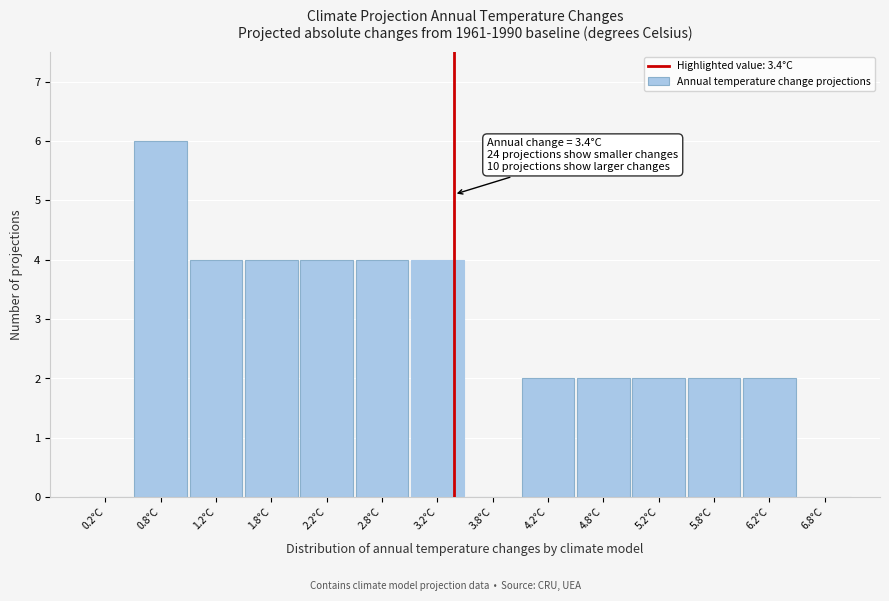

Which range on the x-axis has the tallest bar?

0.5 to 1.0